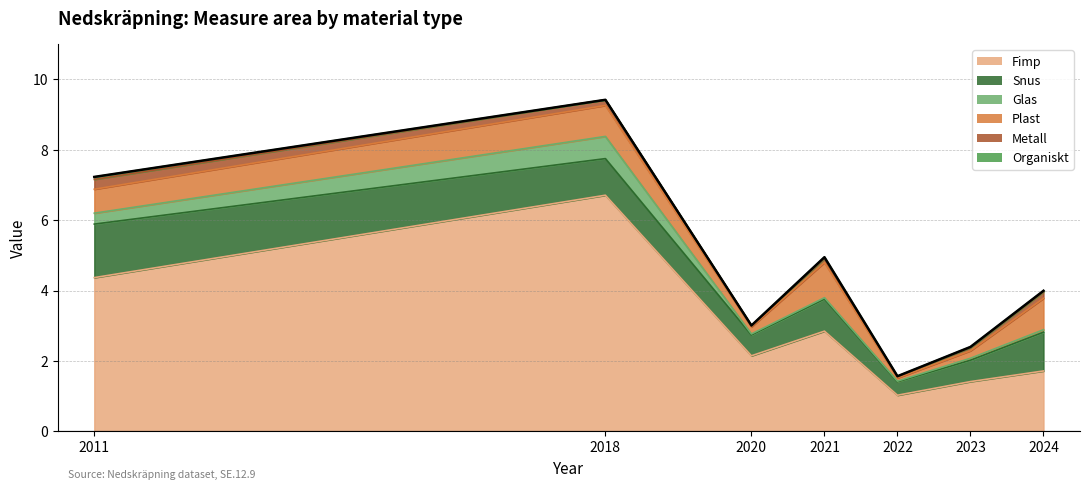

Reading left to right, list all the values displayed in this chart.

Fimp: 2011=4.4	2018=6.7	2020=2.1	2021=2.9	2022=1.0	2023=1.4	2024=1.7
Snus: 2011=1.5	2018=1.0	2020=0.6	2021=0.9	2022=0.4	2023=0.6	2024=1.1
Glas: 2011=0.3	2018=0.6	2020=0.0	2021=0.0	2022=0.0	2023=0.1	2024=0.1
Plast: 2011=0.7	2018=0.9	2020=0.2	2021=1.0	2022=0.1	2023=0.2	2024=0.9
Metall: 2011=0.3	2018=0.2	2020=0.0	2021=0.1	2022=0.0	2023=0.1	2024=0.2
Organiskt: 2011=0.1	2018=0.0	2020=0.0	2021=0.0	2022=0.0	2023=0.0	2024=0.0